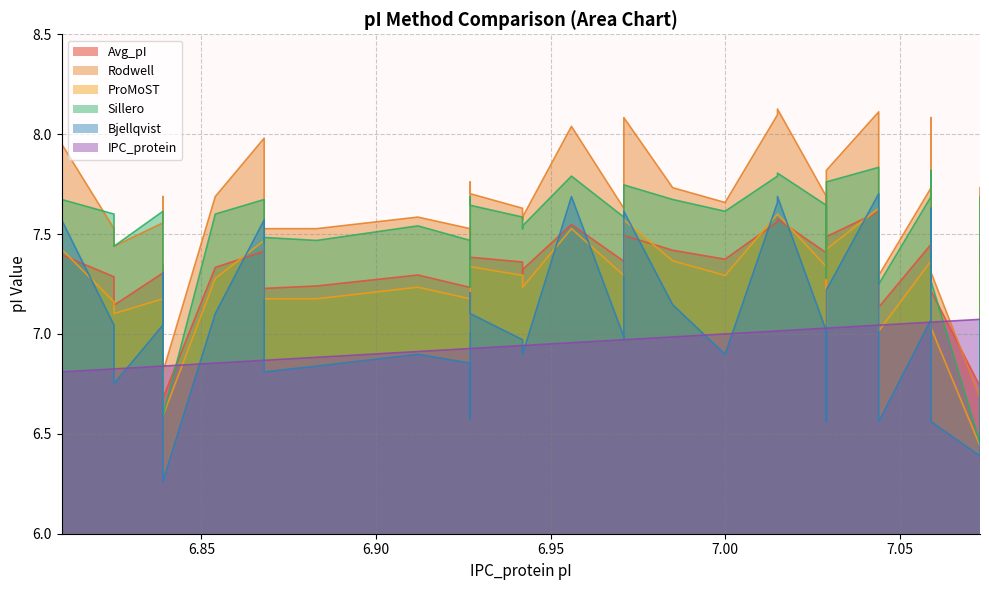

Is the value of Sillero at 6.839 greater than the value of Bjellqvist at 6.927?

Yes